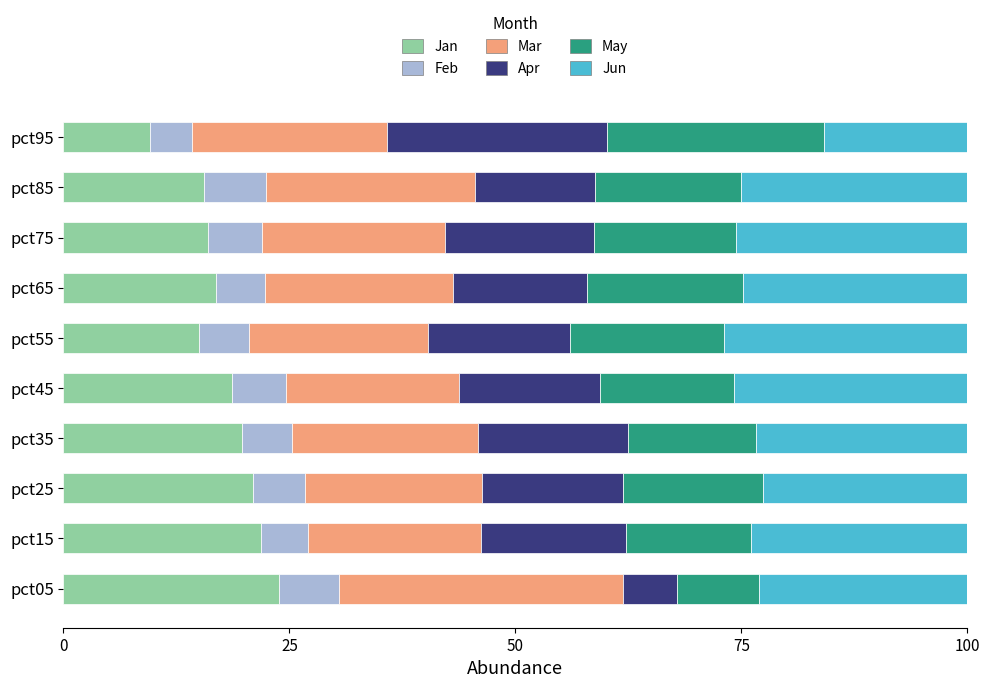

What is the difference between the maximum and minimum values in the Jan series?

14.3